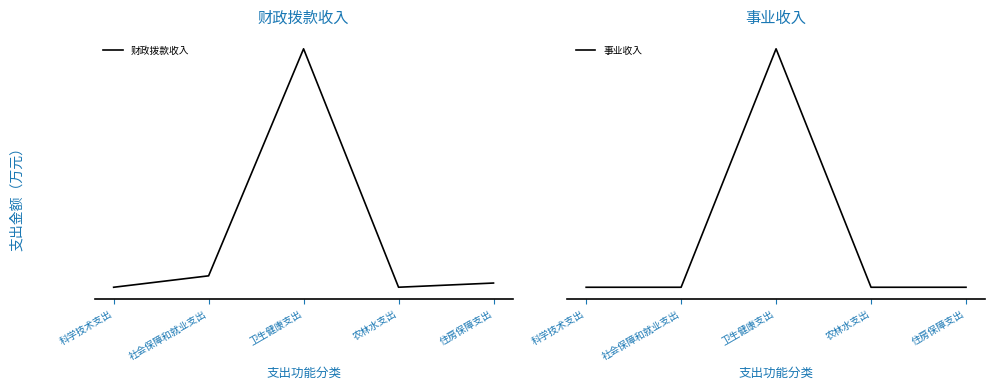

Does the chart have visible grid lines?

No